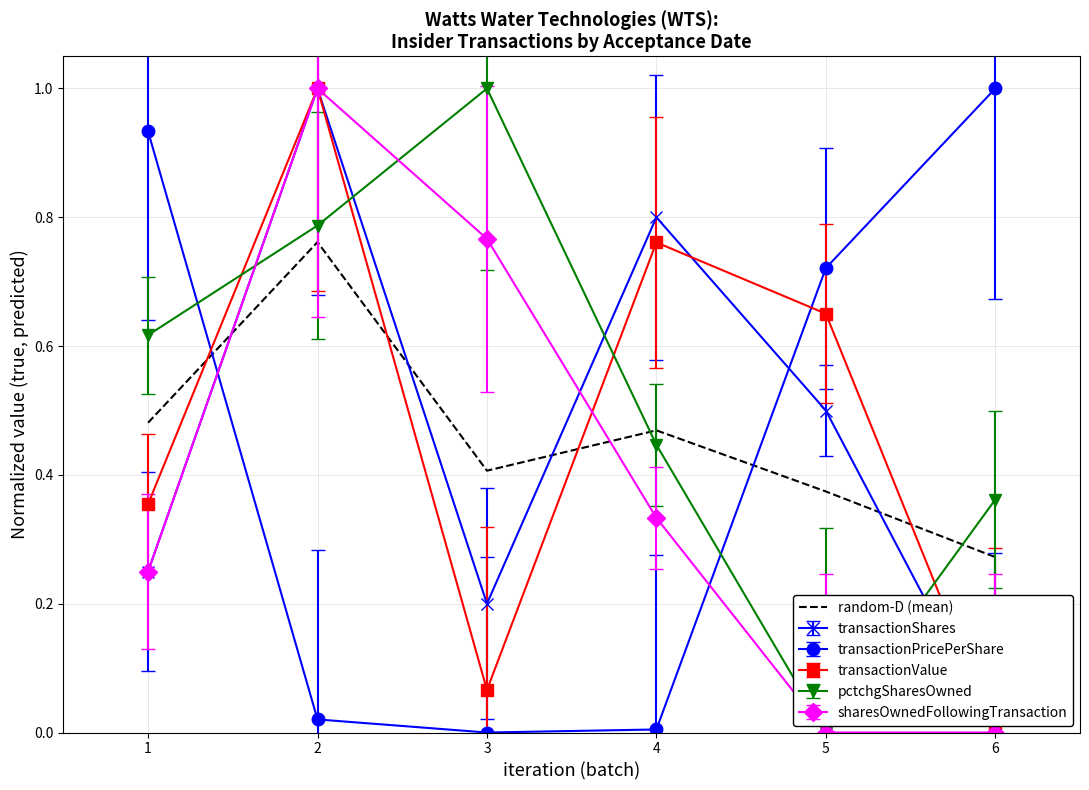

Which category has the lowest value in the transactionValue series?

6